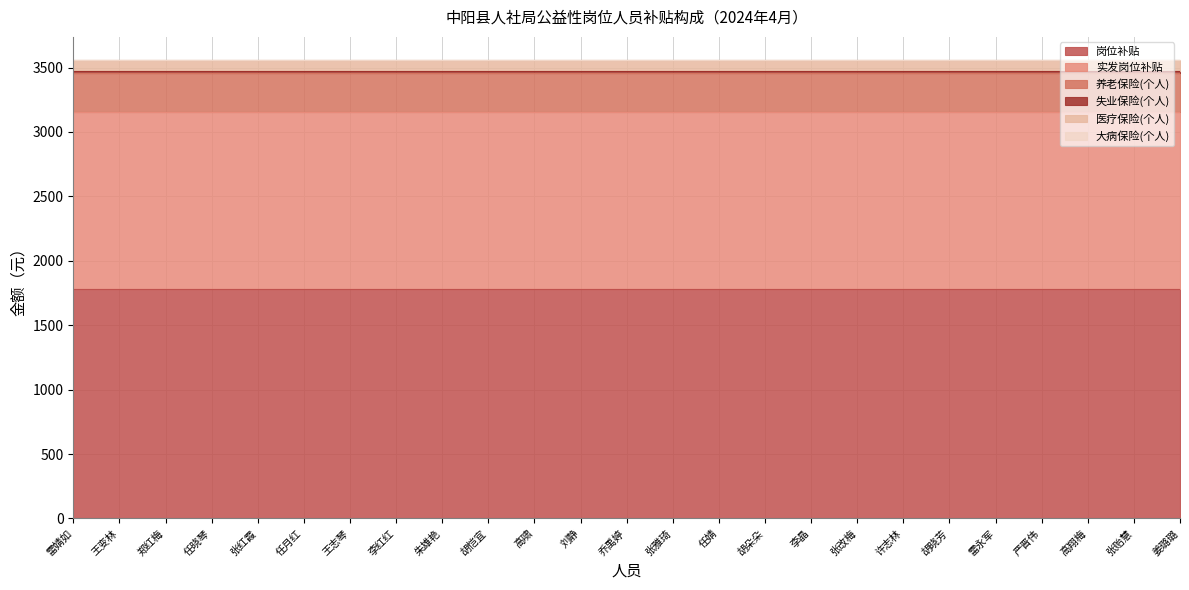

What is the spread (max minus min) of values at 王变林?

1778.0